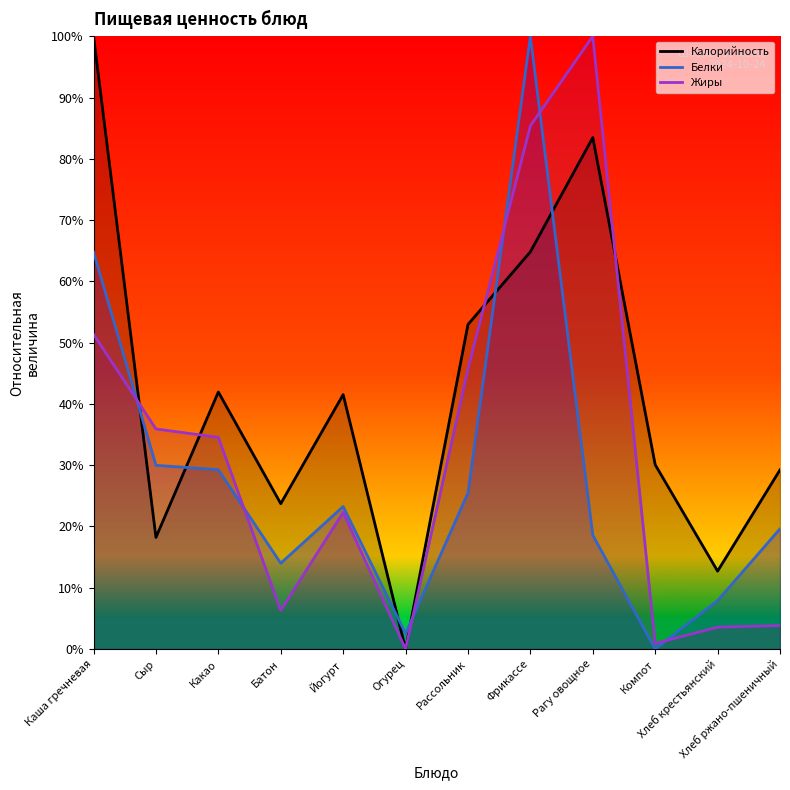

List the series in order of their overall mean, highest first.

Калорийность, Жиры, Белки